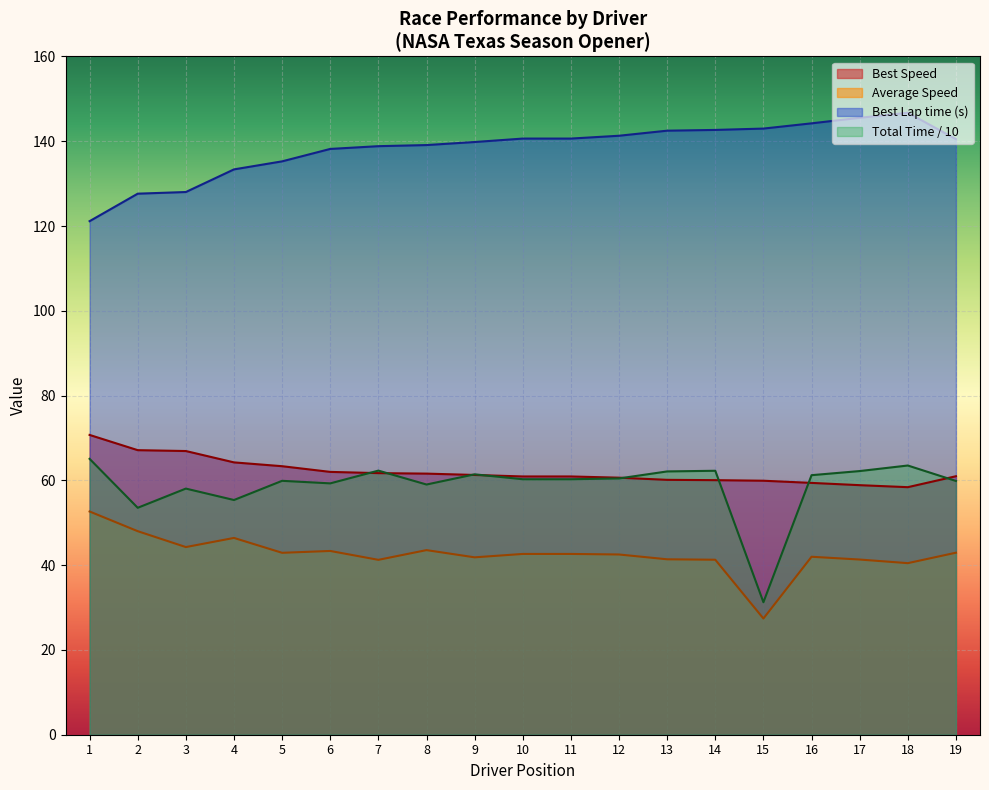

What are all the series names shown in the legend?

Best Speed, Average Speed, Best Lap time (s), Total Time / 10